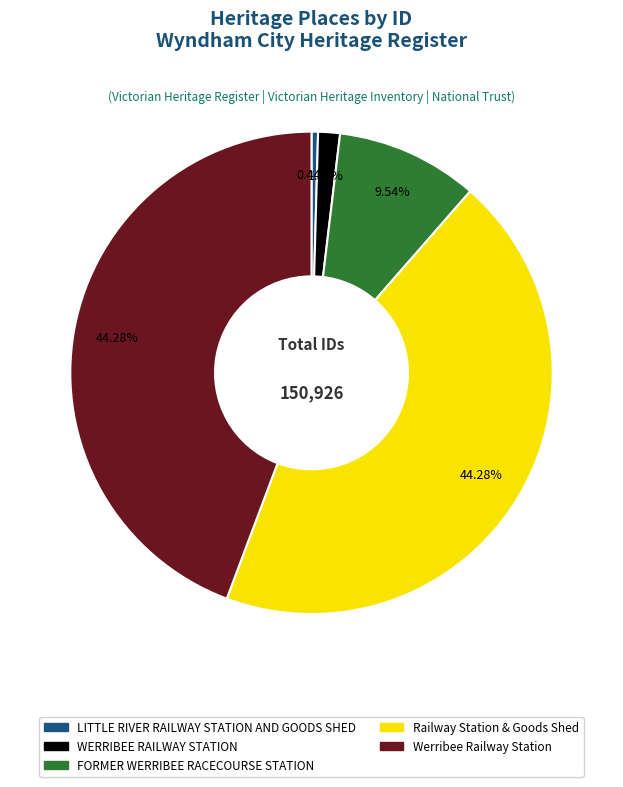

True or false: FORMER WERRIBEE RACECOURSE STATION accounts for 16% of the total.

False